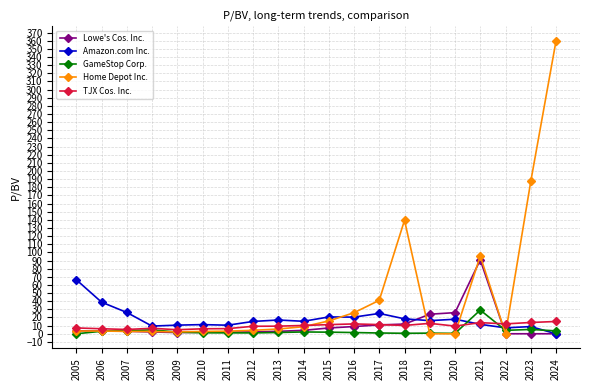

What is the difference between the highest and lowest values at 2008?

7.2